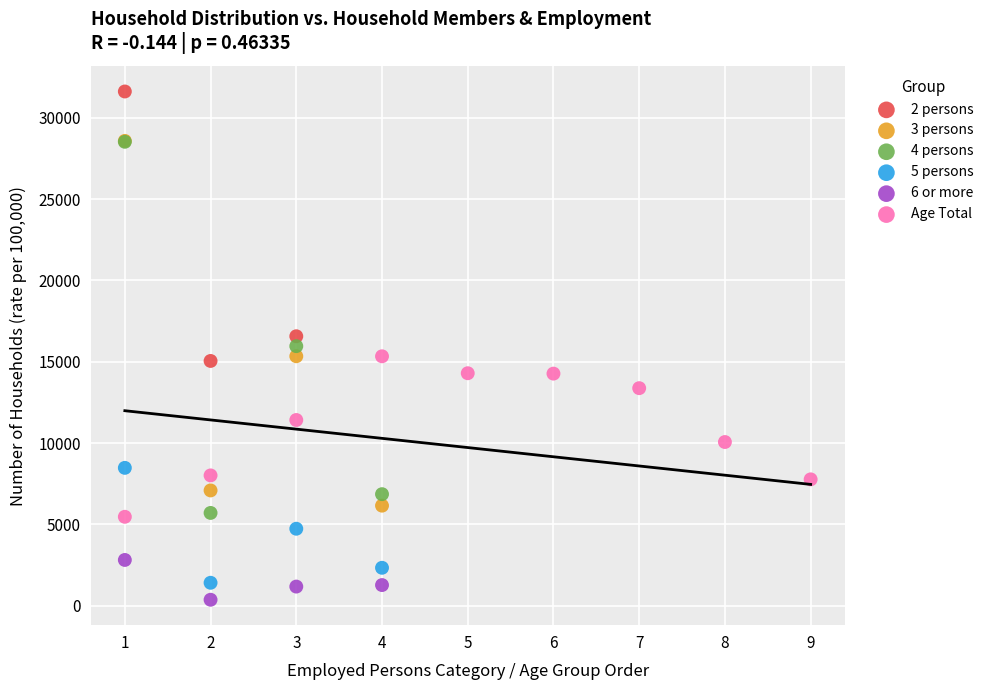

Which series has the widest spread of Y values?

4 persons